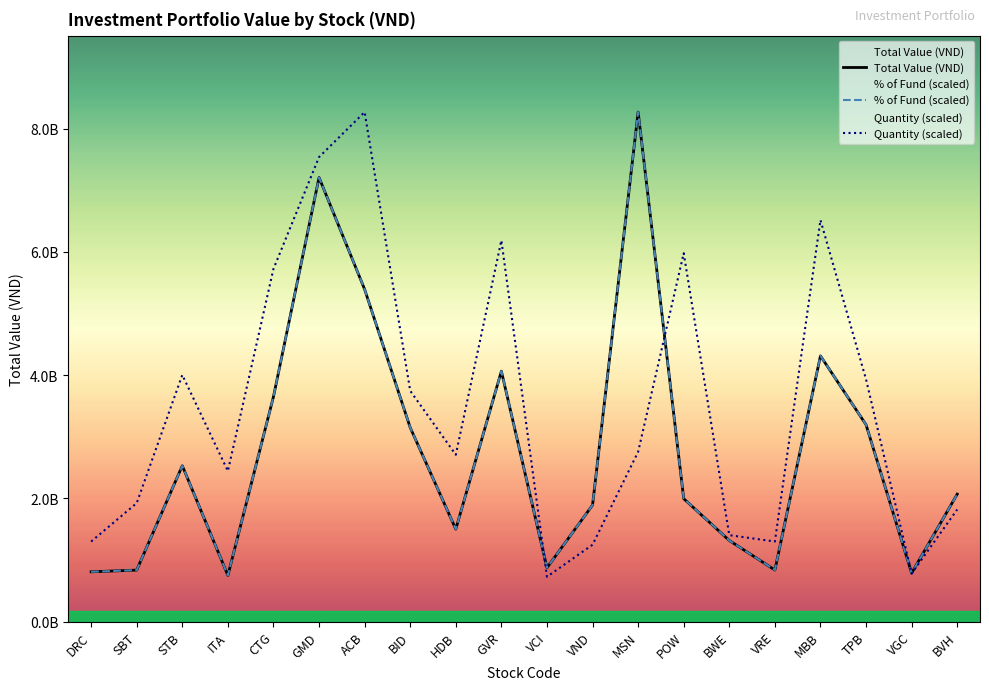

Reading right to left, list all the values displayed in this chart.

Total Value (VND): BVH=2068500000.0	VGC=787500000.0	TPB=3195198500.0	MBB=4311868000.0	VRE=837500000.0	BWE=1316250000.0	POW=1995250000.0	MSN=8268000000.0	VND=1891200000.0	VCI=873600000.0	GVR=4063850000.0	HDB=1500076800.0	BID=3148803500.0	ACB=5391795000.0	GMD=7206500000.0	CTG=3649649250.0	ITA=749650000.0	STB=2529450000.0	SBT=836200000.0	DRC=808750000.0
% of Fund (scaled): BVH=2068499976.3	VGC=787500000.8	TPB=3195198442.1	MBB=4311867991.3	VRE=837499908.9	BWE=1316249962.2	POW=1995249892.1	MSN=8268000000.0	VND=1891199982.9	VCI=873599921.1	GVR=4063849966.1	HDB=1500076741.5	BID=3148803498.2	ACB=5391794939.9	GMD=7206500033.0	CTG=3649649225.0	ITA=749649888.8	STB=2529450026.3	SBT=836199926.7	DRC=808749993.9
Quantity (scaled): BVH=1819427852.9	VGC=779754794.1	TPB=3931315737.2	MBB=6515890977.7	VRE=1299591323.5	BWE=1403558629.4	POW=5978120088.0	MSN=2755133605.8	VND=1247607670.5	VCI=727771141.2	GVR=6186054699.8	HDB=2707620547.0	BID=3745682112.5	ACB=8268000000.0	GMD=7537629676.2	CTG=5723140270.4	ITA=2443231688.1	STB=4002741276.3	SBT=1923395158.8	DRC=1299591323.5